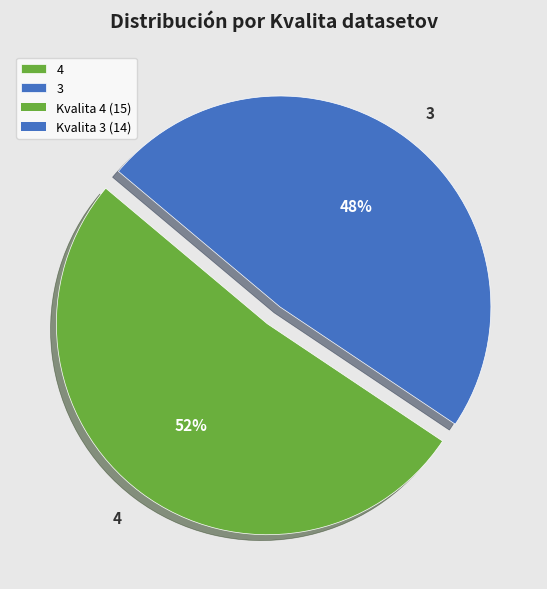

Is it true that 4 is 32% of the pie?

False